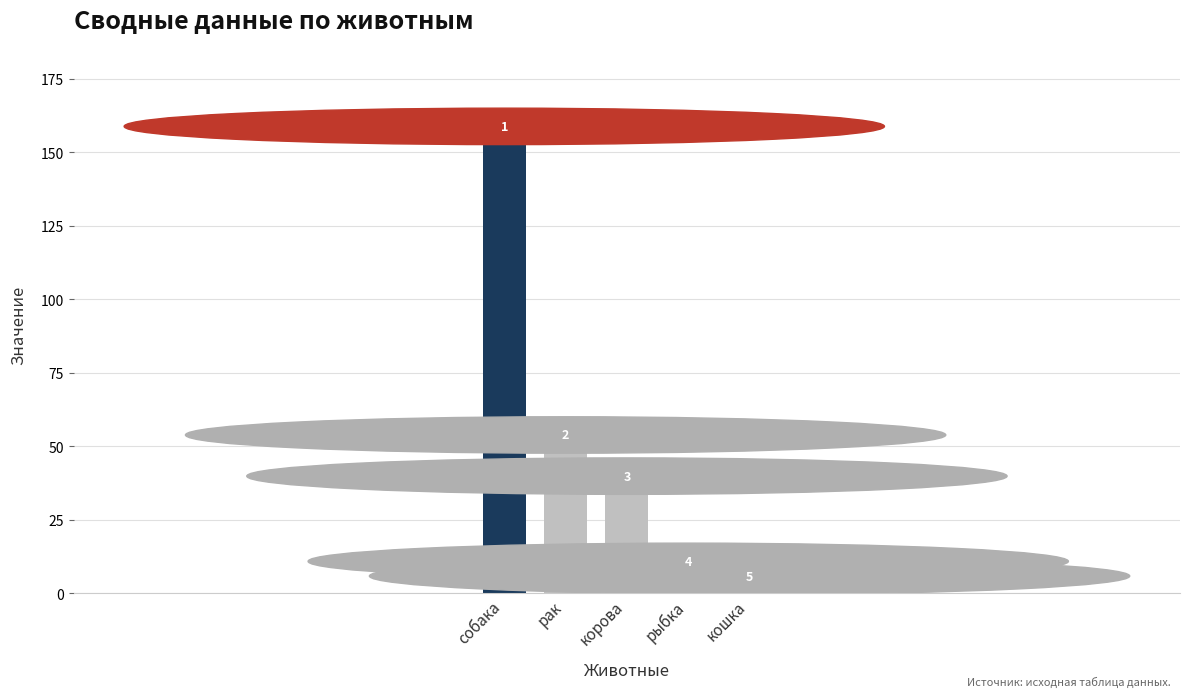

What position from the right is собака?

5